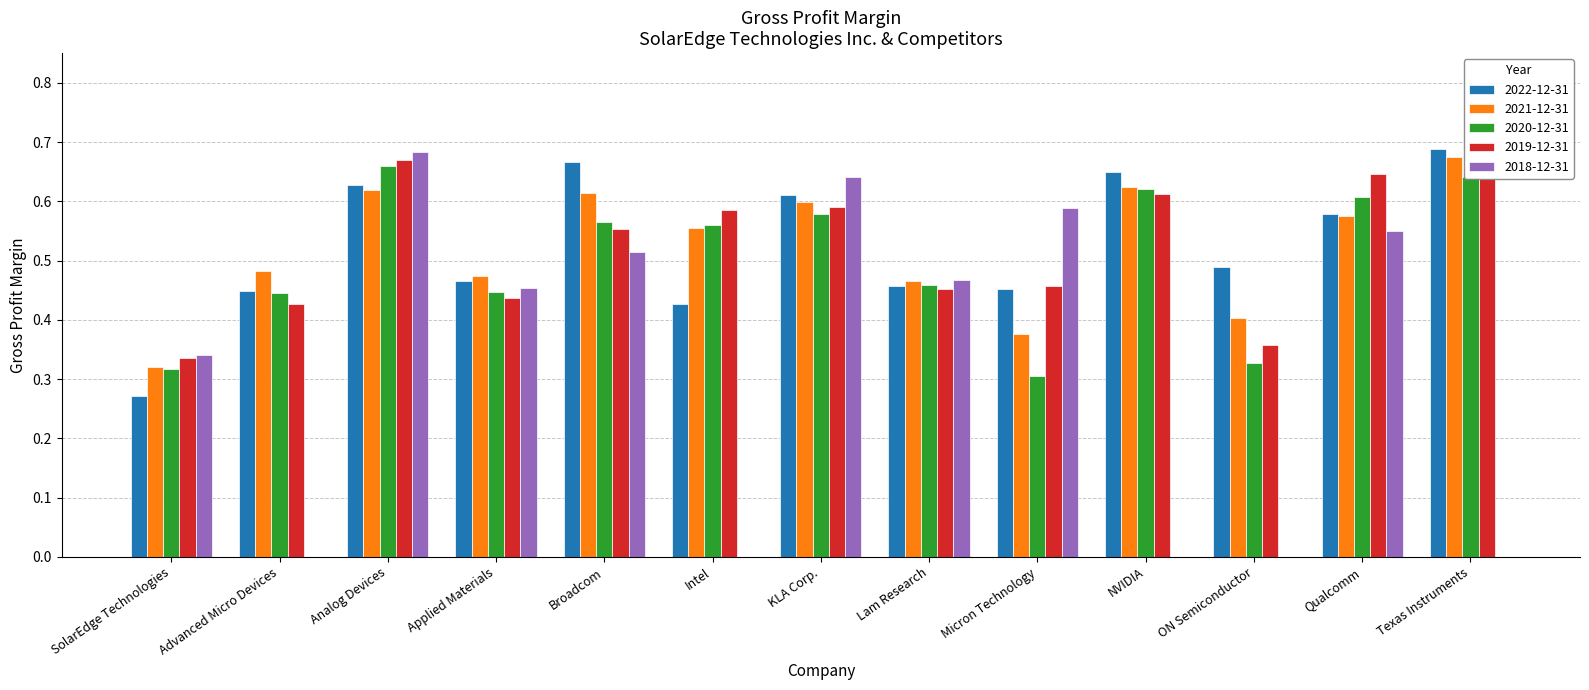

Which series changed the most between Advanced Micro Devices and NVIDIA?

2022-12-31